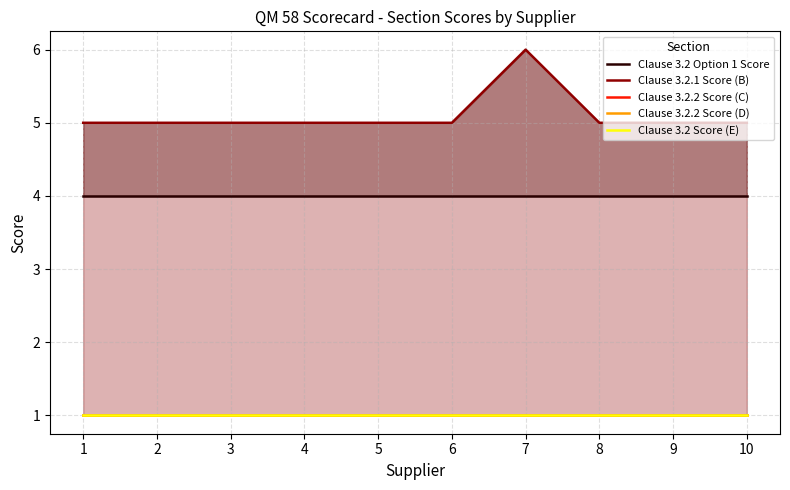

At how many categories does at least one series exceed 4?

10